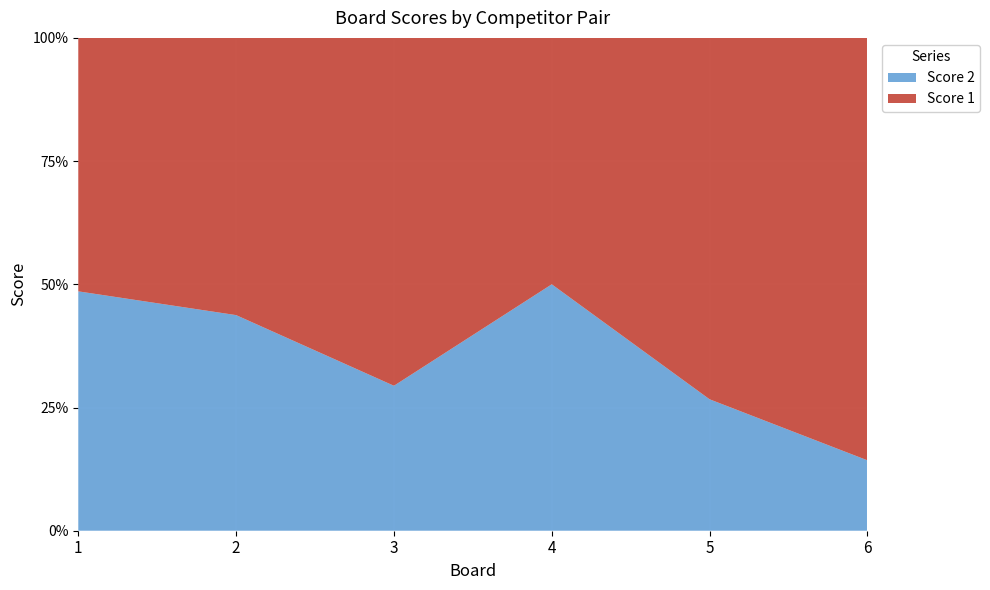

Reading left to right, list all the values displayed in this chart.

Score 1: 18	18	12	10	11	18
Score 2: 17	14	5	10	4	3